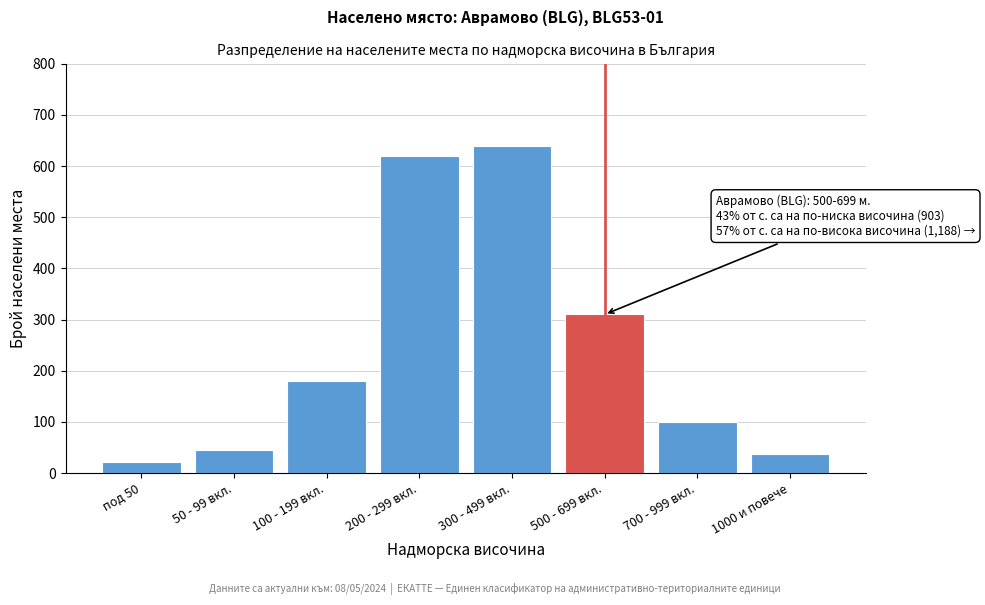

Reading left to right, list all the values displayed in this chart.

под 50=22	50 - 99 вкл.=45	100 - 199 вкл.=180	200 - 299 вкл.=620	300 - 499 вкл.=640	500 - 699 вкл.=310	700 - 999 вкл.=100	1000 и повече=37